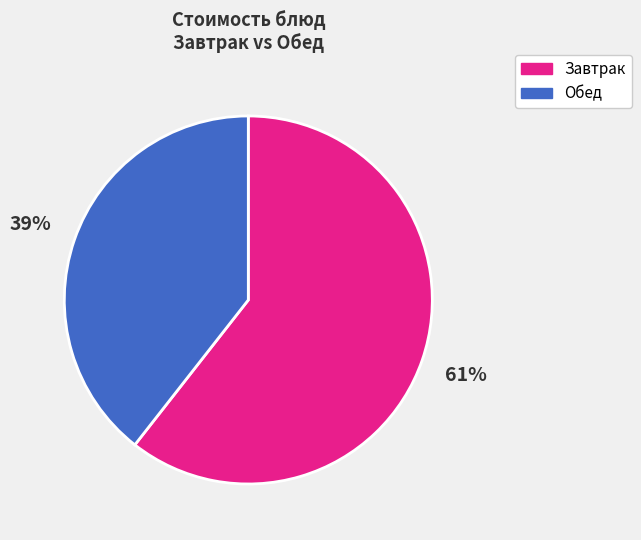

Is there any slice that represents more than half of the pie?

Yes